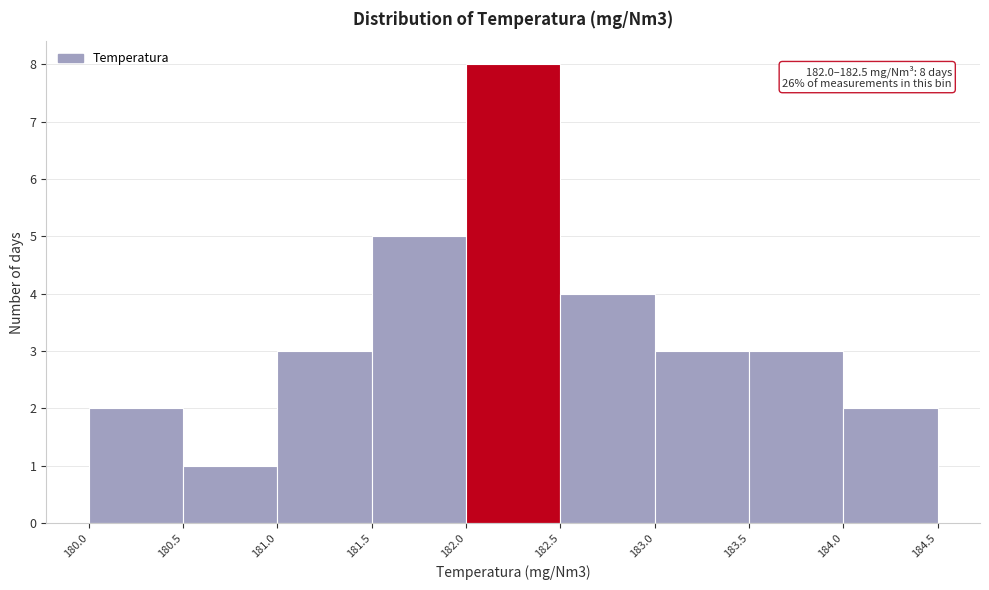

Over which range of the x-axis is the bar tallest?

182.0 to 182.5